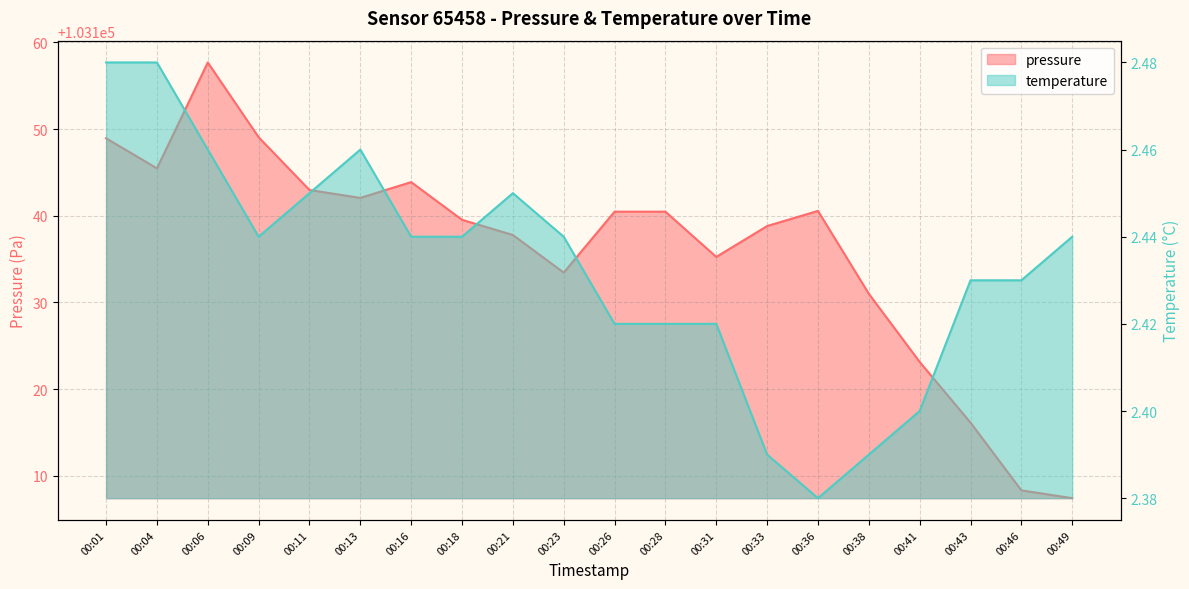

Which series has the largest total across all categories?

pressure